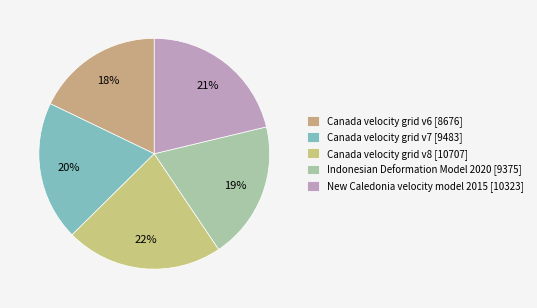

Is Canada velocity grid v8 the majority of the pie?

No